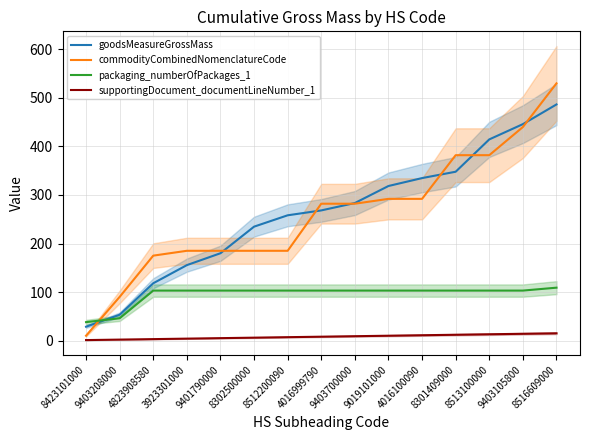

At 3923301000, list the series in order from largest to smallest.

commodityCombinedNomenclatureCode, goodsMeasureGrossMass, packaging_numberOfPackages_1, supportingDocument_documentLineNumber_1